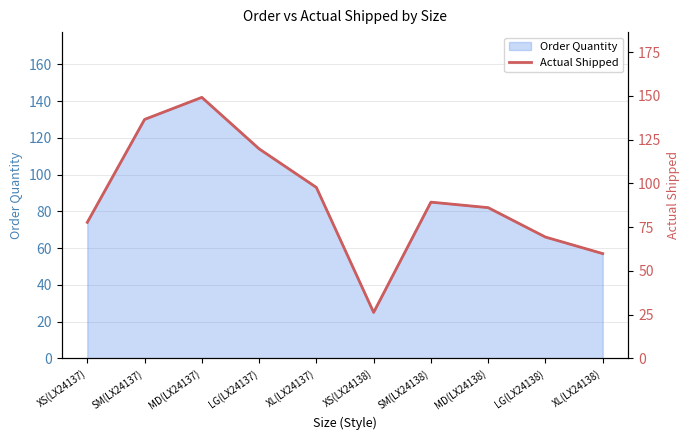

Between XL(LX24138) and SM(LX24137), which is larger?

SM(LX24137)